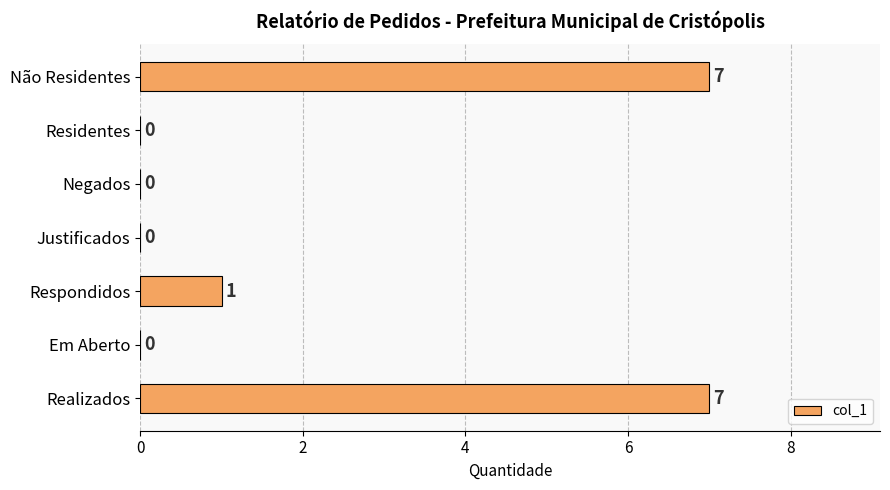

How many values are between 0 and 7?

7